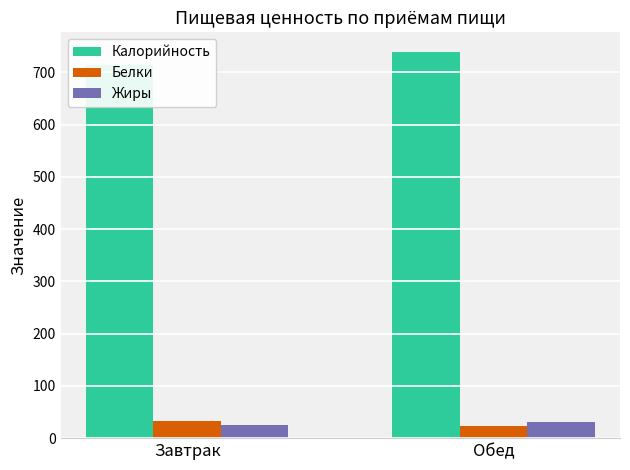

Does the chart contain any negative values?

No